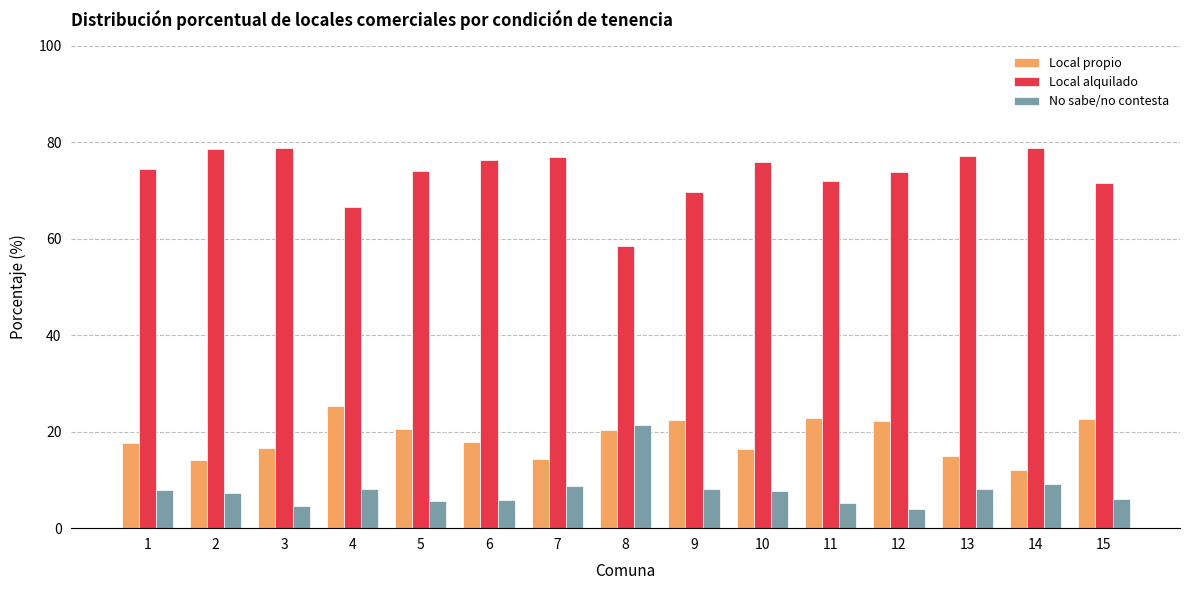

Is it true that Local alquilado equals 74.5 at 1?

True